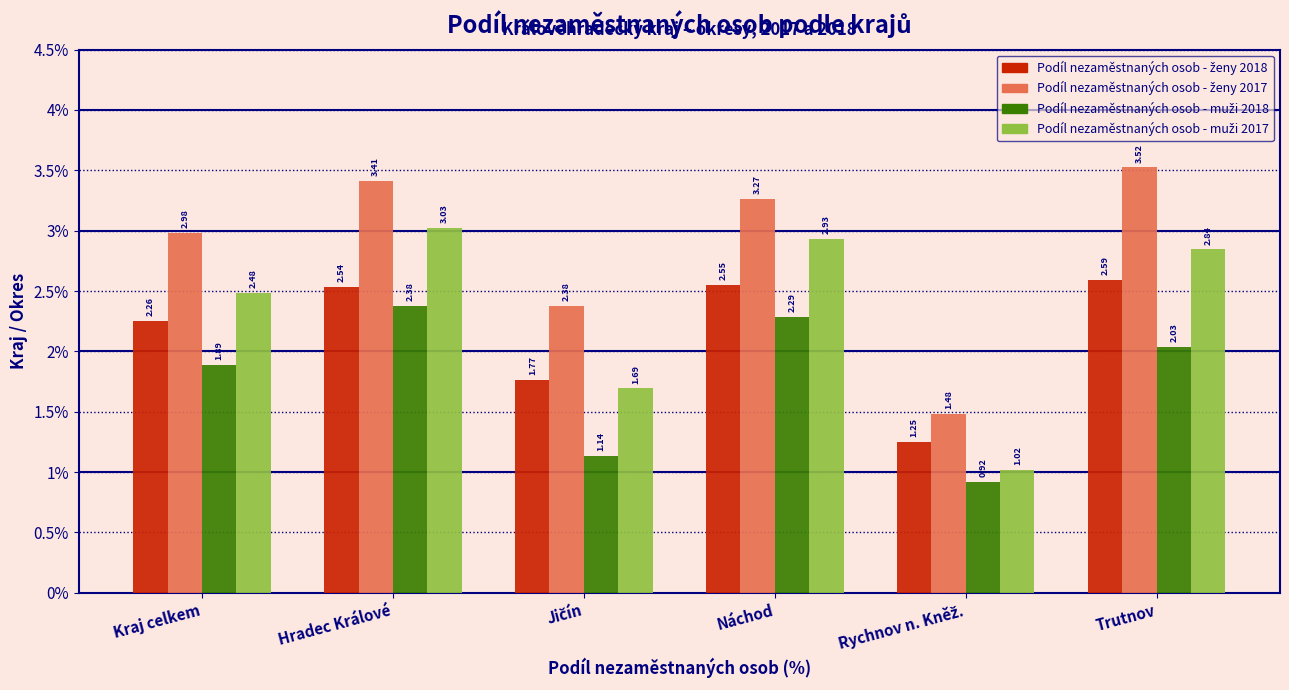

Which label corresponds to the largest value in the chart?

Trutnov